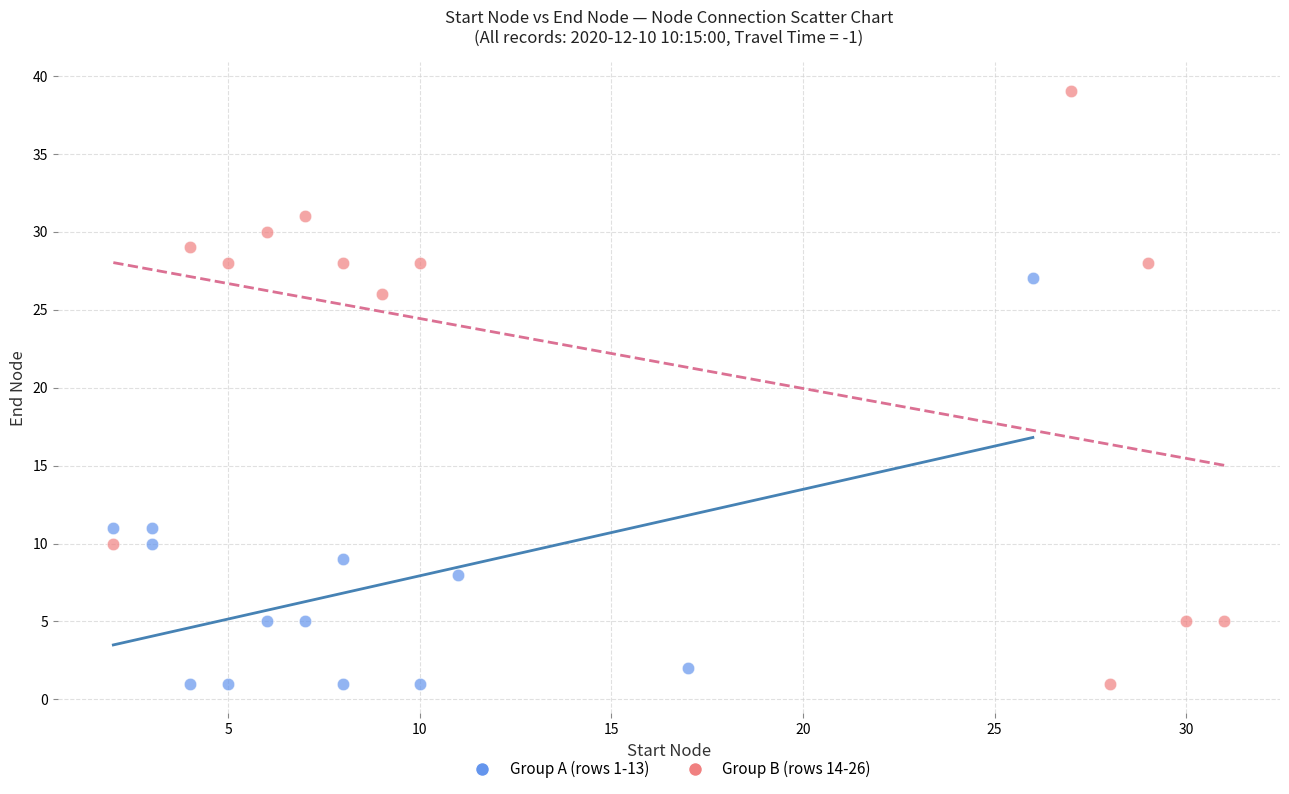

Which series has the widest spread of Y values?

Group B (rows 14-26)